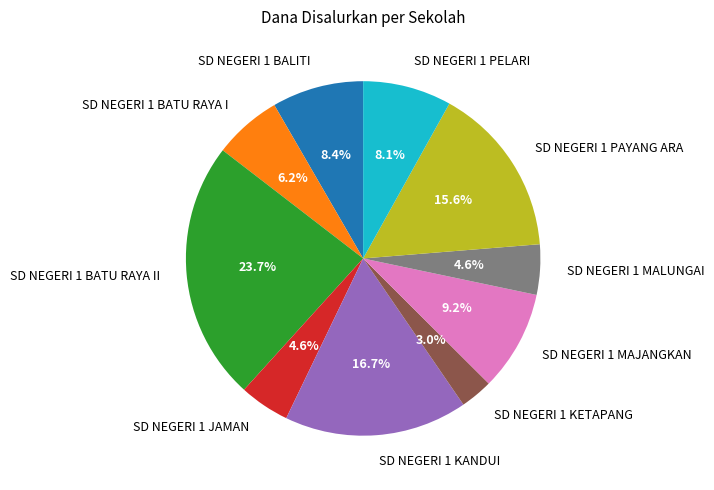

What is the smallest slice in the pie chart?

SD NEGERI 1 KETAPANG